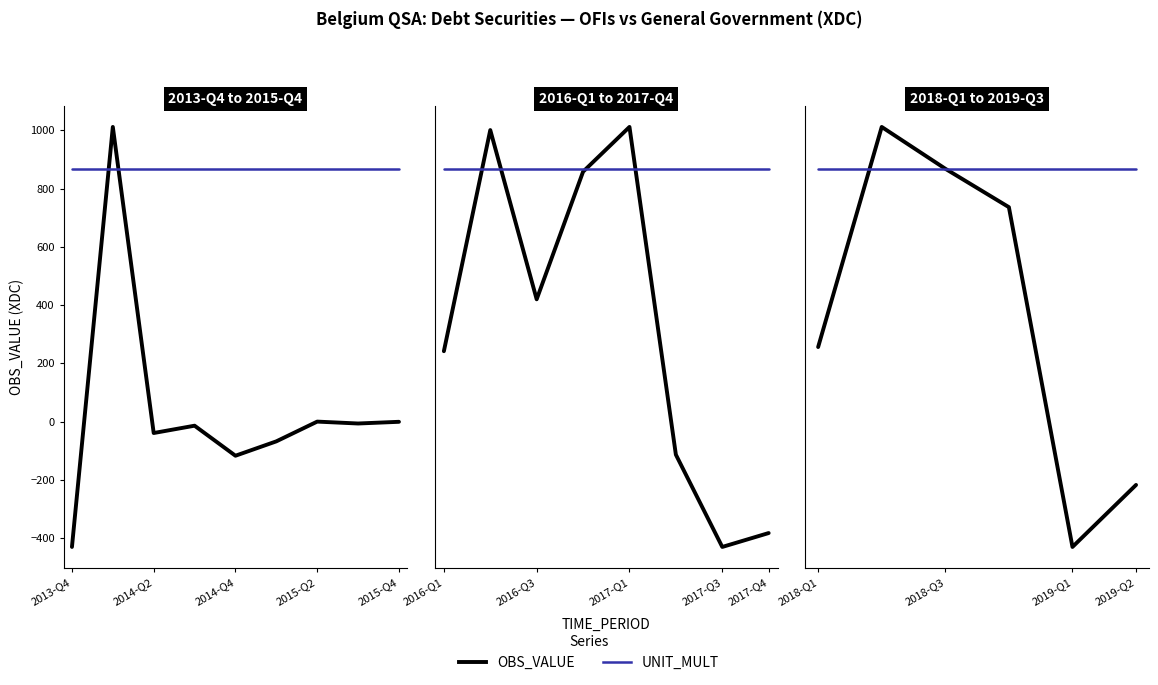

The value of OBS_VALUE at 2019-Q1 is -104.2. True or false?

False